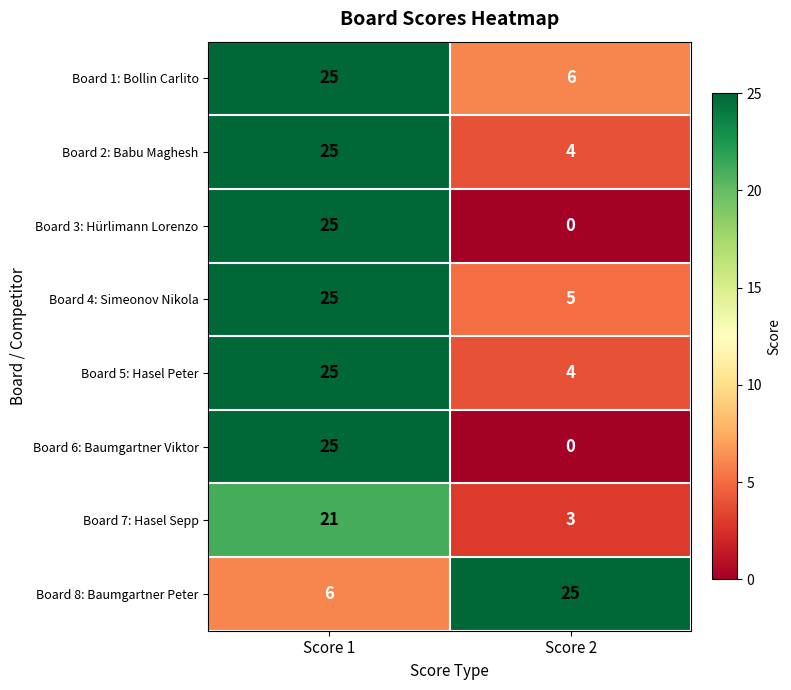

Reading left to right, extract all data points from this chart.

Board 1: Bollin Carlito: Score 1=25	Score 2=6
Board 2: Babu Maghesh: Score 1=25	Score 2=4
Board 3: Hürlimann Lorenzo: Score 1=25	Score 2=0
Board 4: Simeonov Nikola: Score 1=25	Score 2=5
Board 5: Hasel Peter: Score 1=25	Score 2=4
Board 6: Baumgartner Viktor: Score 1=25	Score 2=0
Board 7: Hasel Sepp: Score 1=21	Score 2=3
Board 8: Baumgartner Peter: Score 1=6	Score 2=25